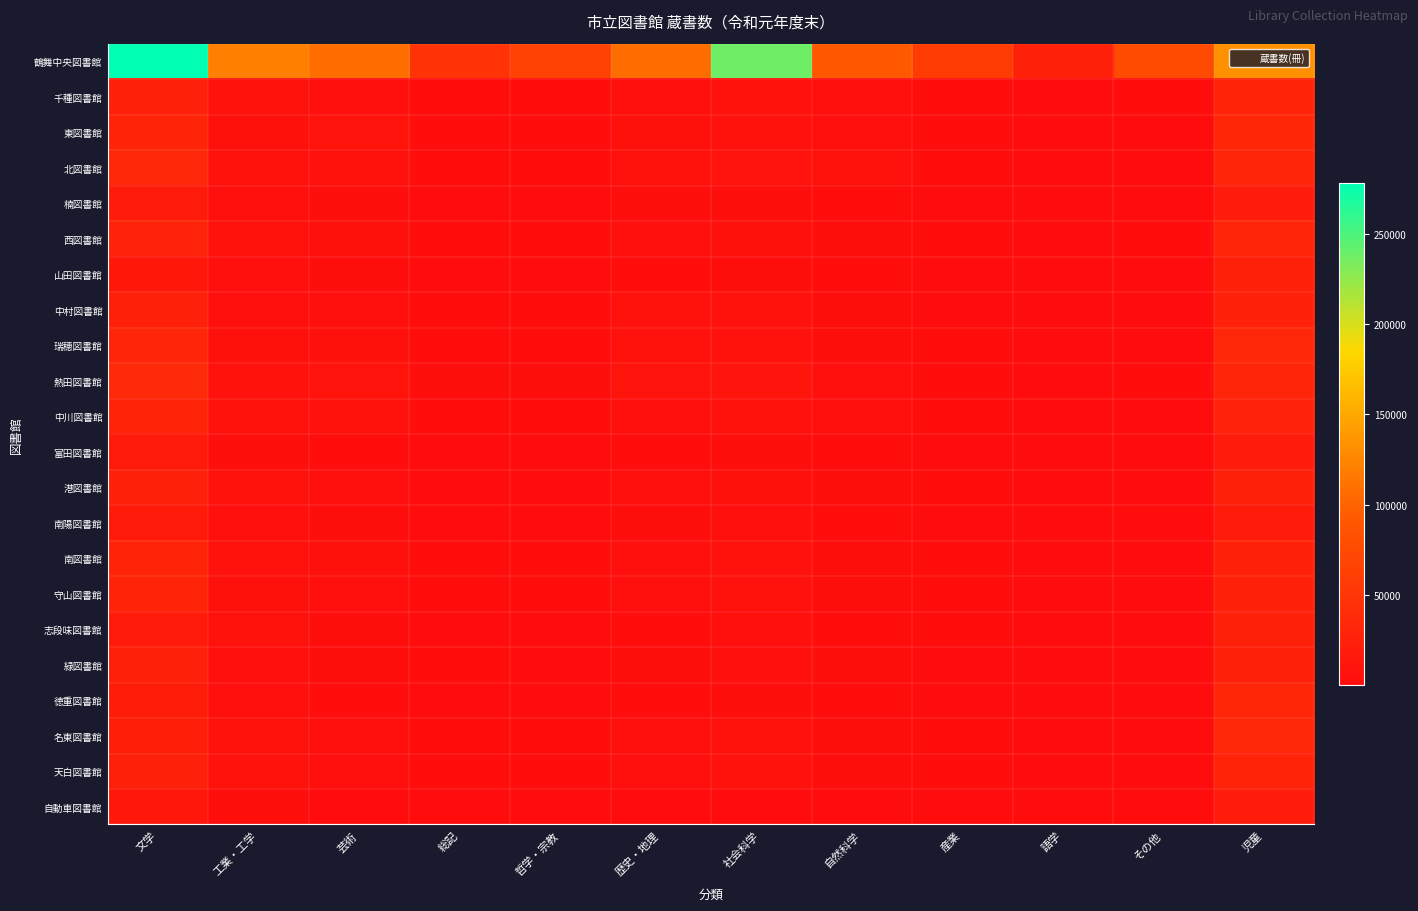

Which series has the largest range (max minus min)?

鶴舞中央図書館